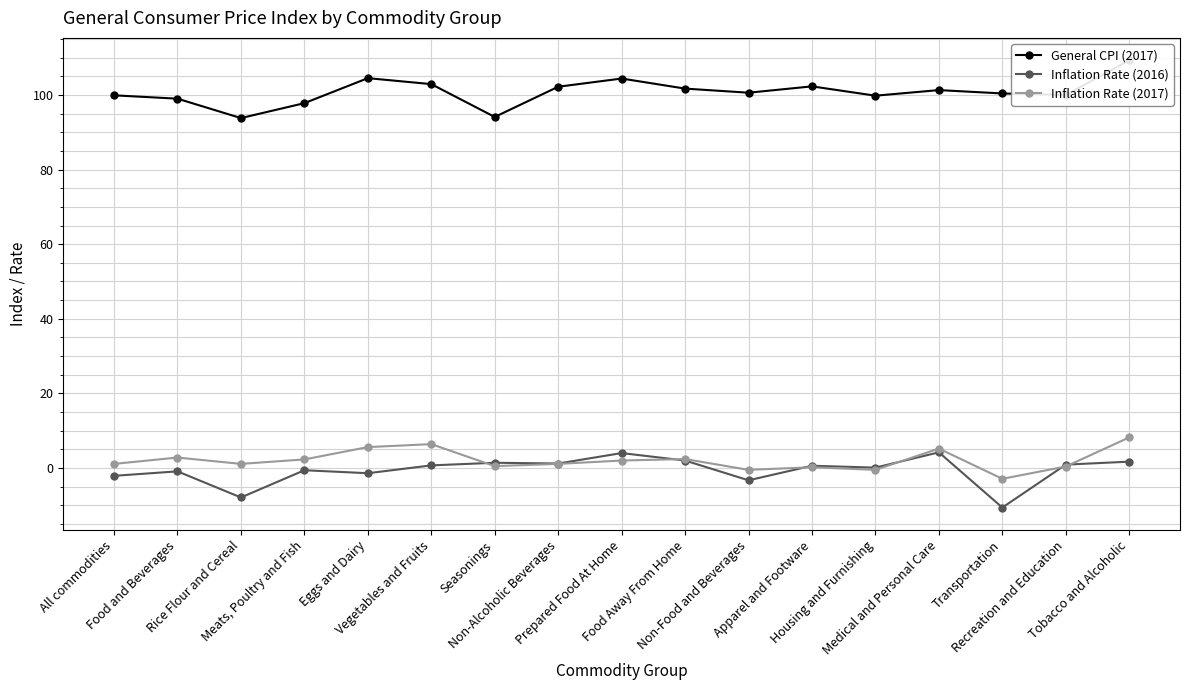

Which has a higher value, Medical and Personal Care or Vegetables and Fruits?

Vegetables and Fruits